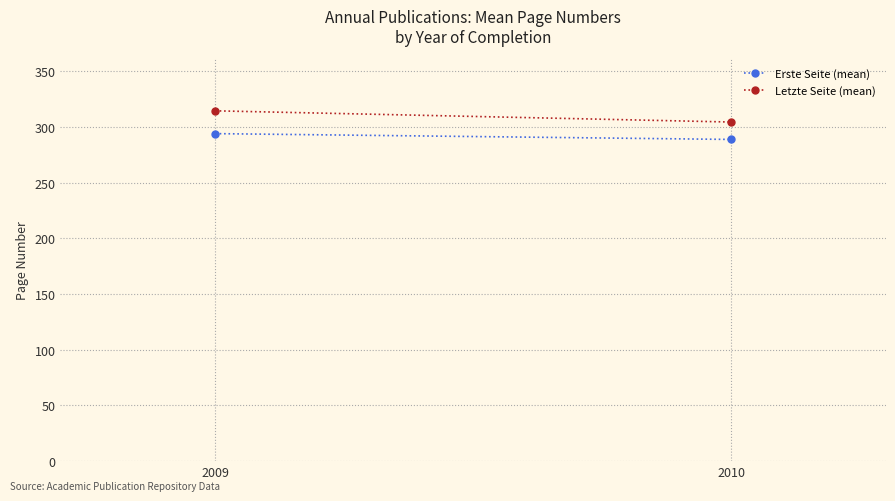

Which has a higher value, 2009 or 2010?

2009